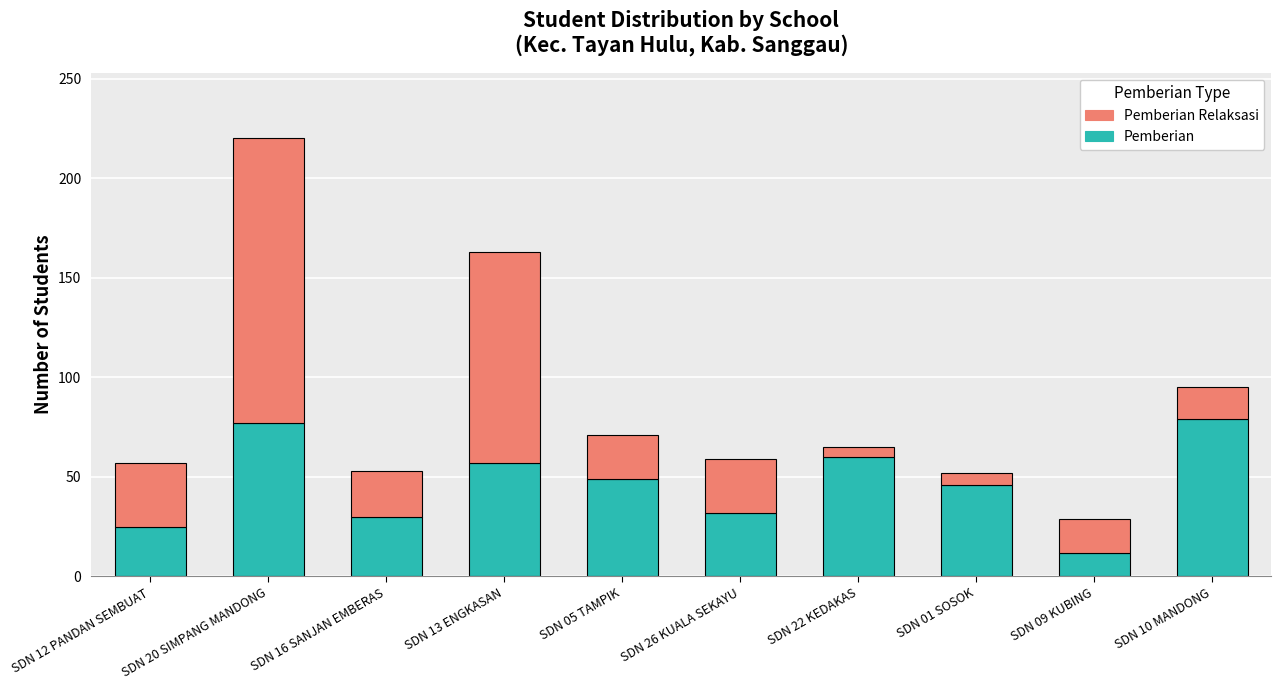

At which category is the sum across all series the highest?

SDN 20 SIMPANG MANDONG